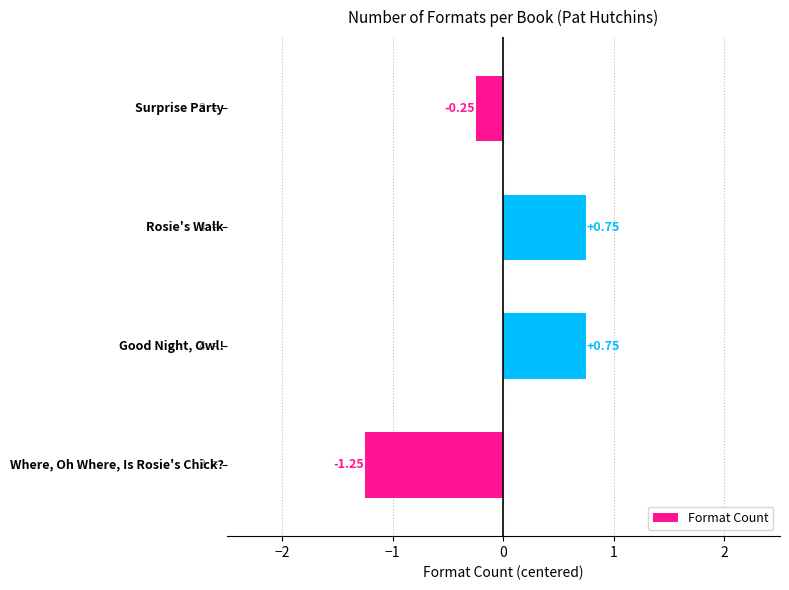

How many bars are there in total?

4